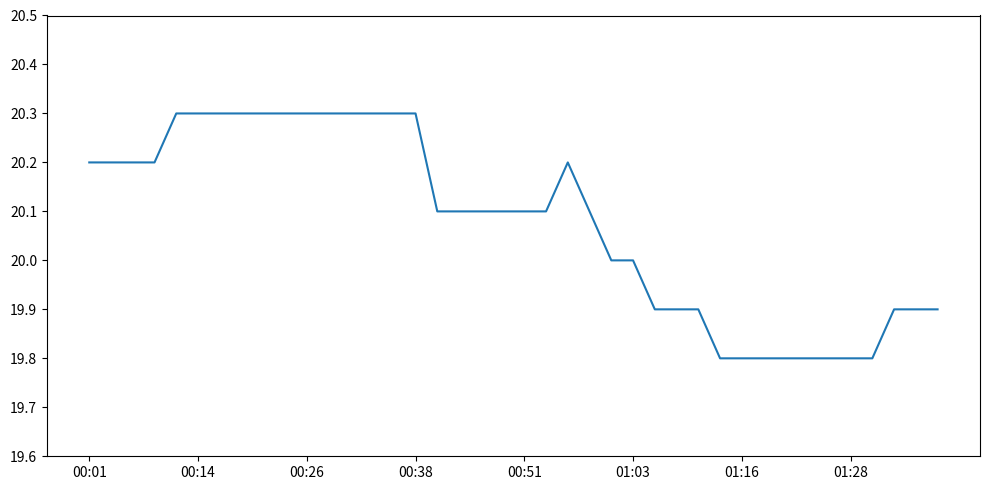

What is the difference between the second highest and second lowest values?

0.5